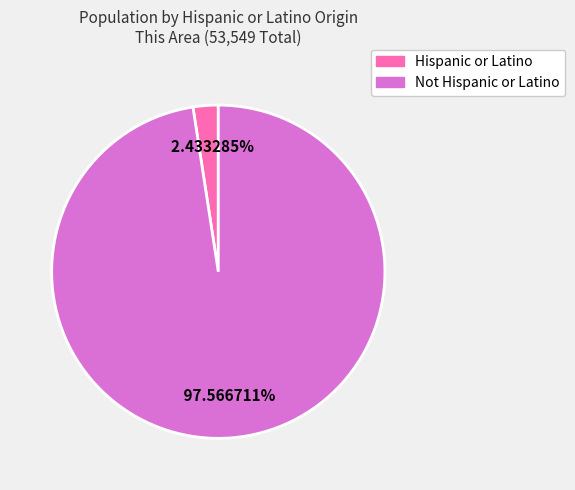

What is the total percentage of Not Hispanic or Latino and Hispanic or Latino?

100.0%